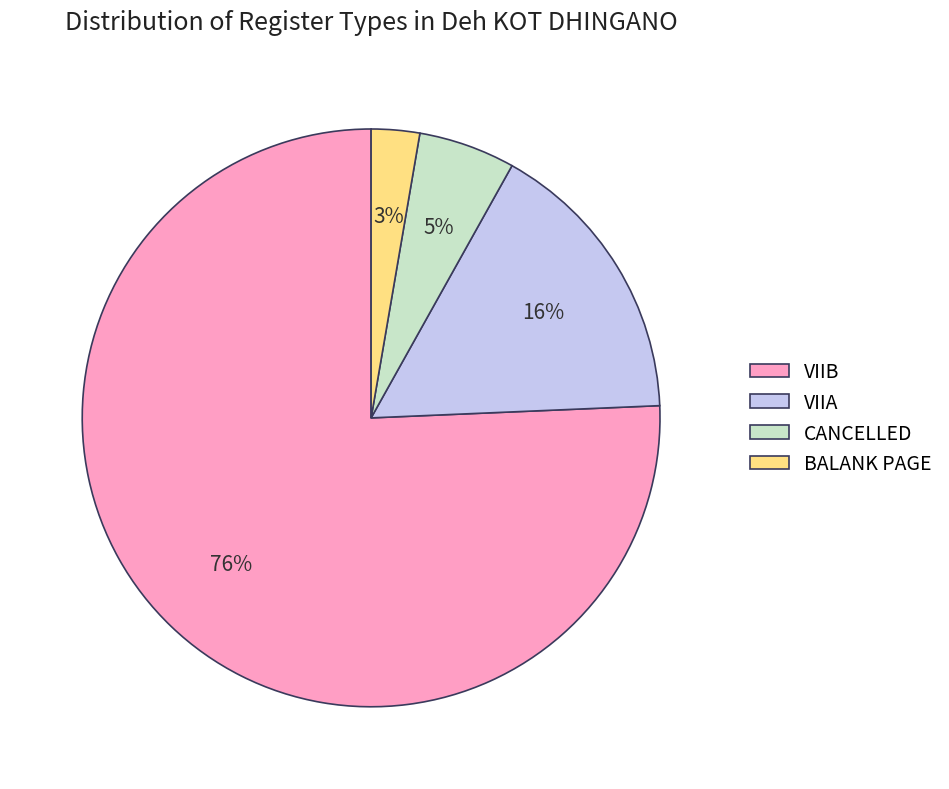

How many slices are in this pie chart?

4